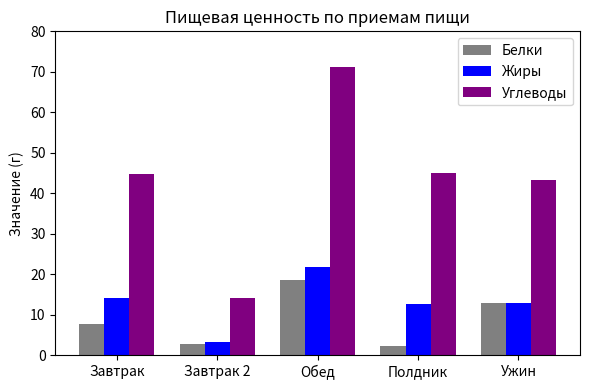

What is the sum of the Углеводы values at Полдник and Ужин?

88.2